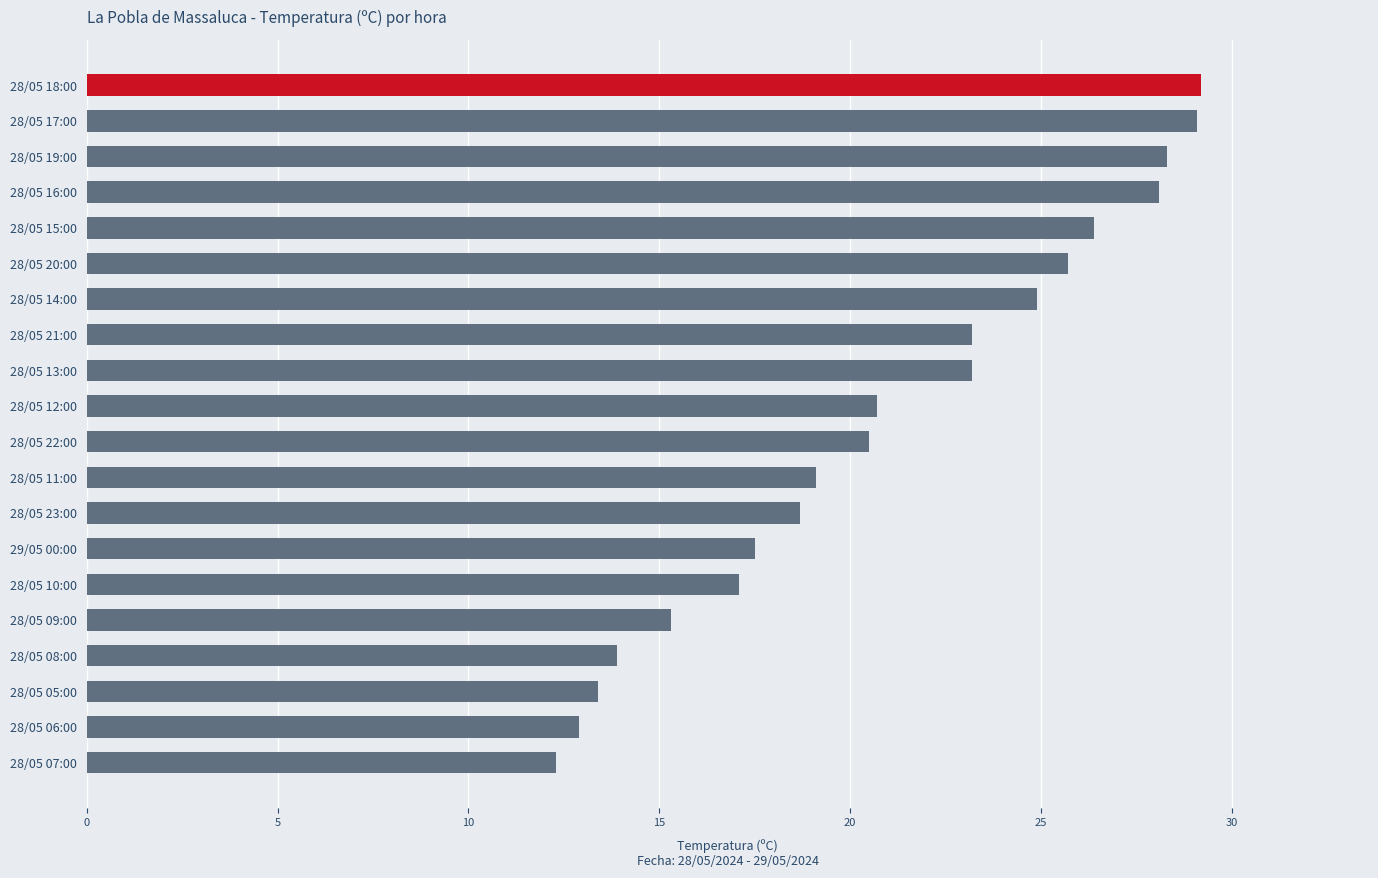

Is it true that the value at 28/05 05:00 is 20.4?

False